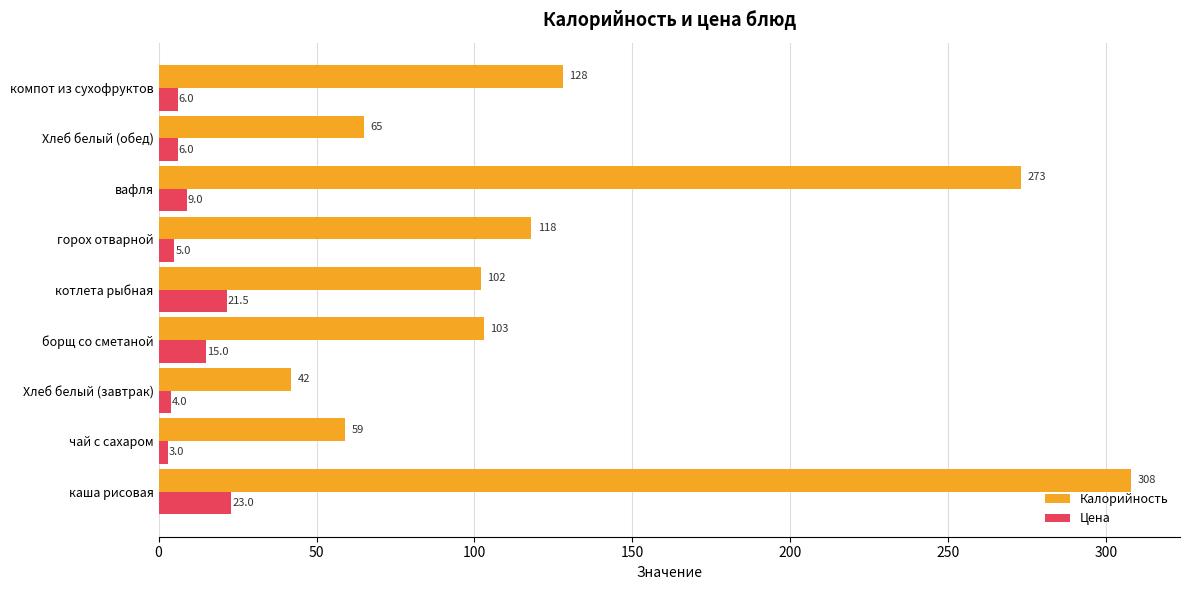

At which label is Калорийность closest to 175?

компот из сухофруктов